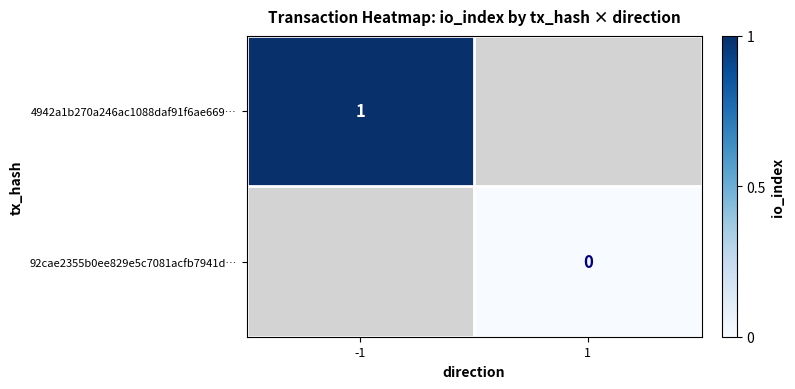

Between 1 and -1, which is larger?

-1